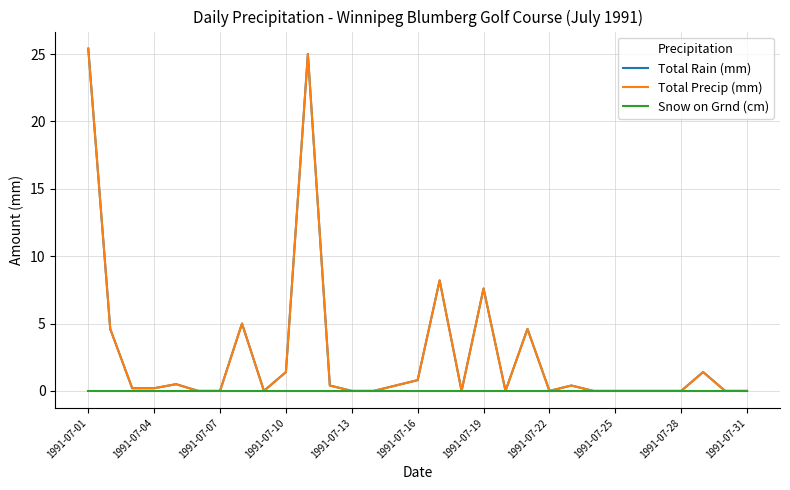

True or false: Snow on Grnd (cm) and Total Rain (mm) intersect in this chart.

False